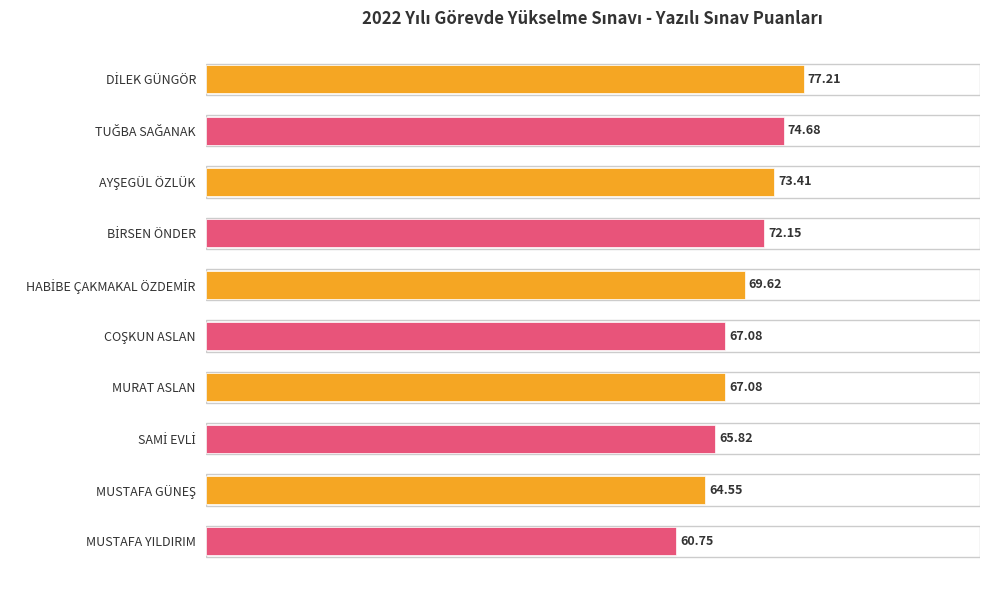

What is the label of the 1st bar from the bottom?

MUSTAFA YILDIRIM